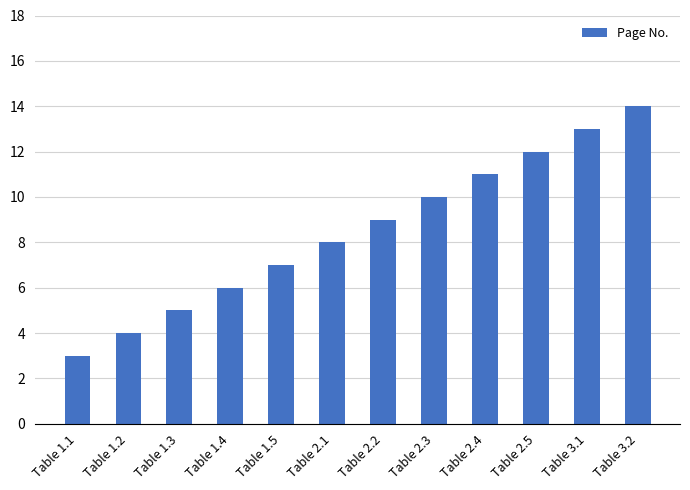

Between Table 2.2 and Table 2.3, which is larger?

Table 2.3